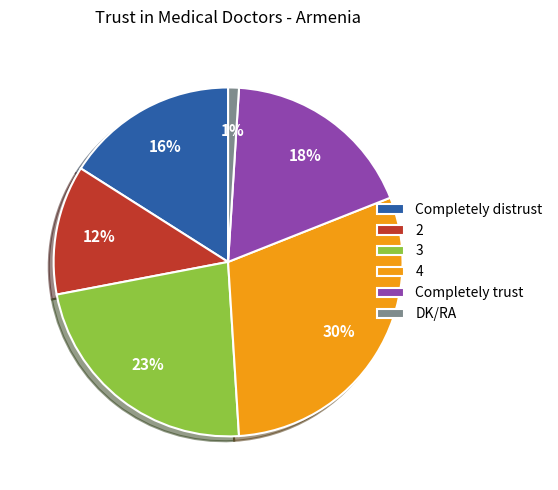

What is the smallest slice in the pie chart?

DK/RA